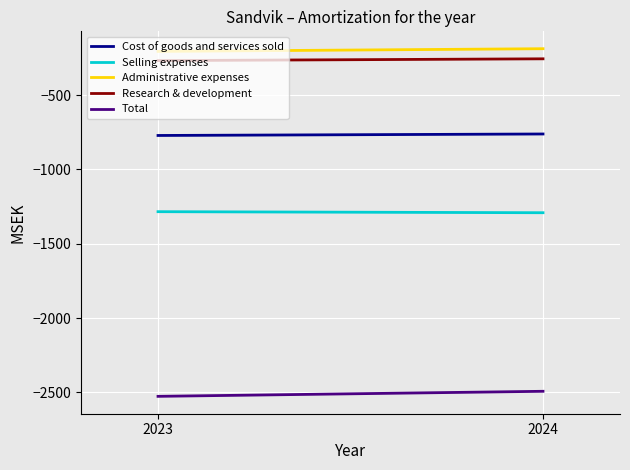

List the labels in order of Administrative expenses value, smallest first.

2023, 2024